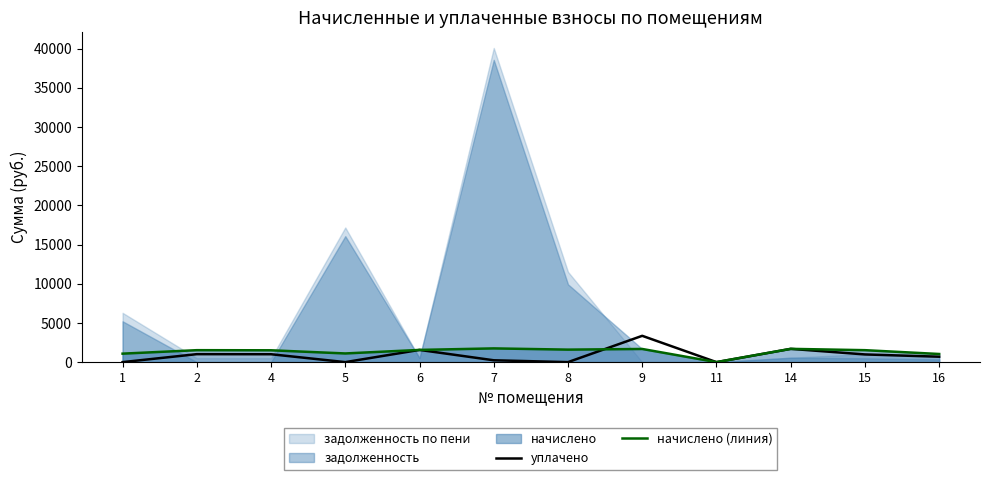

The value of начислено (линия) at 2 is 1525.0. True or false?

True